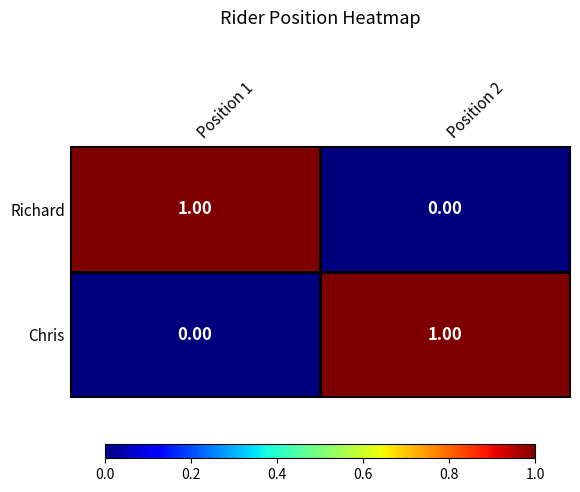

Rank the categories by Richard value from lowest to highest.

Position 2, Position 1